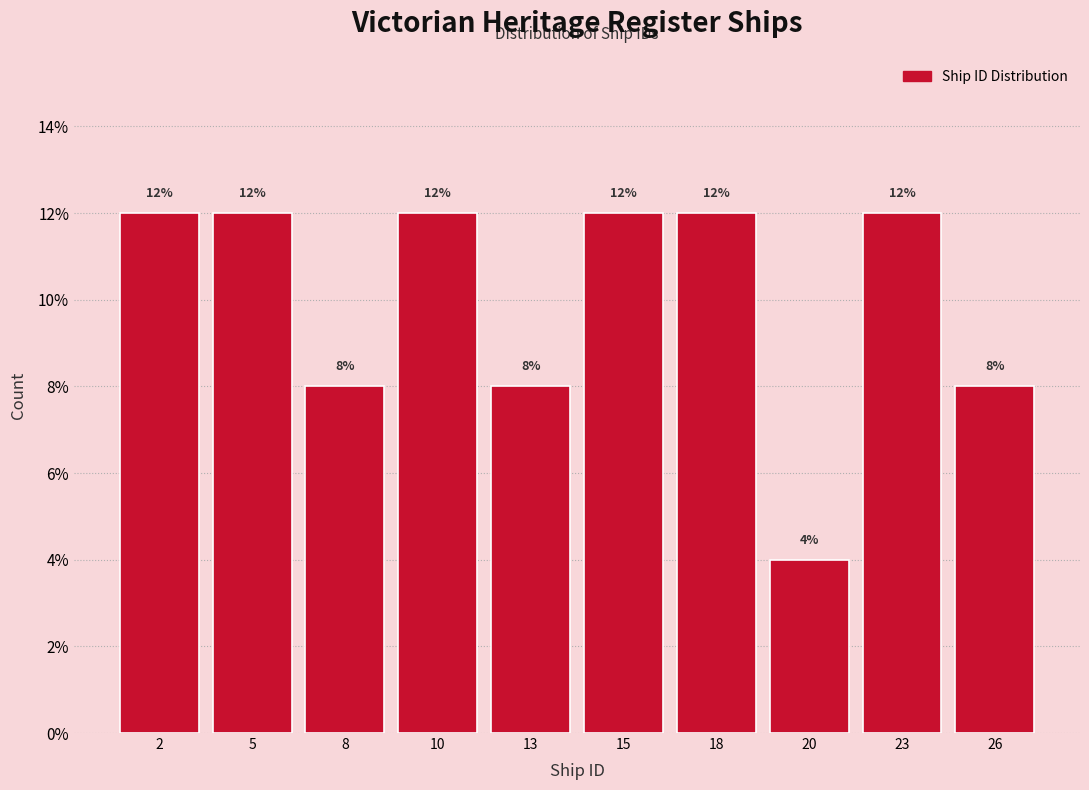

Reading left to right, transcribe all the data shown in this chart.

2=12	5=12	8=8	10=12	13=8	15=12	18=12	20=4	23=12	26=8